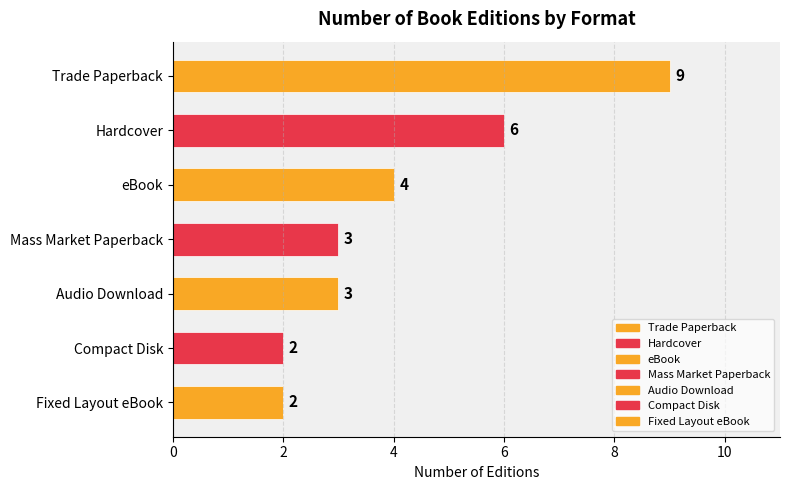

Count the values in the range 2 to 6.

6